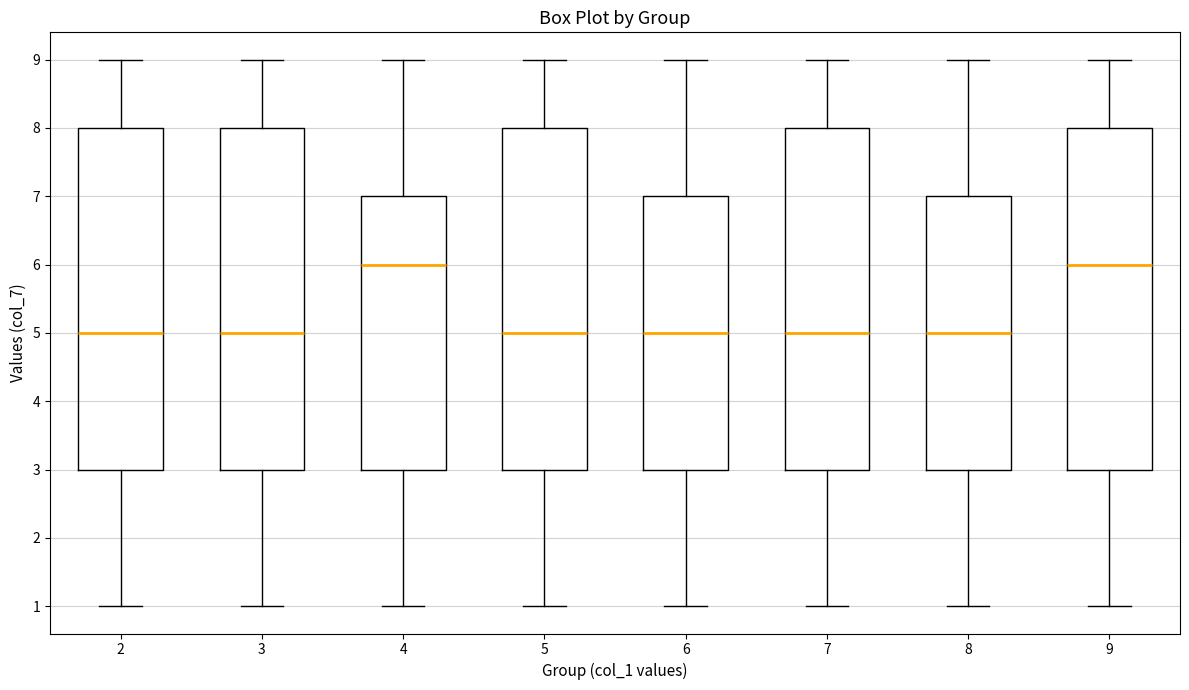

Reading left to right, transcribe this box plot: for each box, give where its median line is, the range the box spans, and where its two whiskers end, as read against the y-axis. The values are not printed on the chart, so give them approximately, as read against the axis.

2: median 5, box 3 to 8, whiskers 1 to 9
3: median 5, box 3 to 8, whiskers 1 to 9
4: median 6, box 3 to 7, whiskers 1 to 9
5: median 5, box 3 to 8, whiskers 1 to 9
6: median 5, box 3 to 7, whiskers 1 to 9
7: median 5, box 3 to 8, whiskers 1 to 9
8: median 5, box 3 to 7, whiskers 1 to 9
9: median 6, box 3 to 8, whiskers 1 to 9